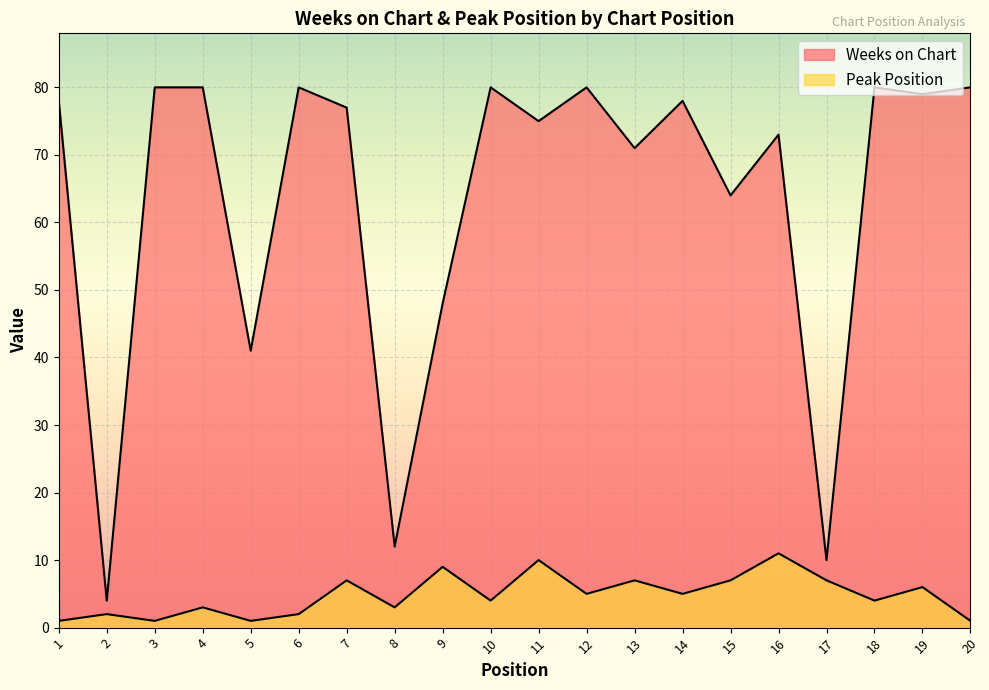

True or false: Peak Position and Weeks on Chart cross at least once.

False